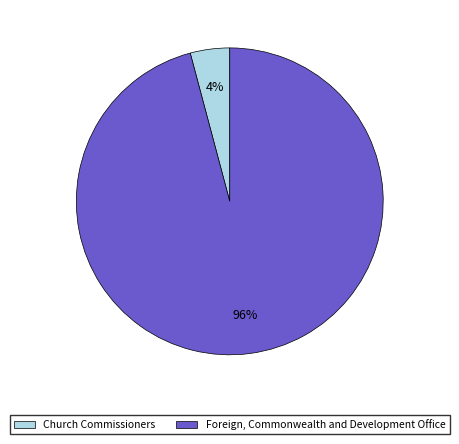

Which category has the smallest portion of the pie?

Church Commissioners